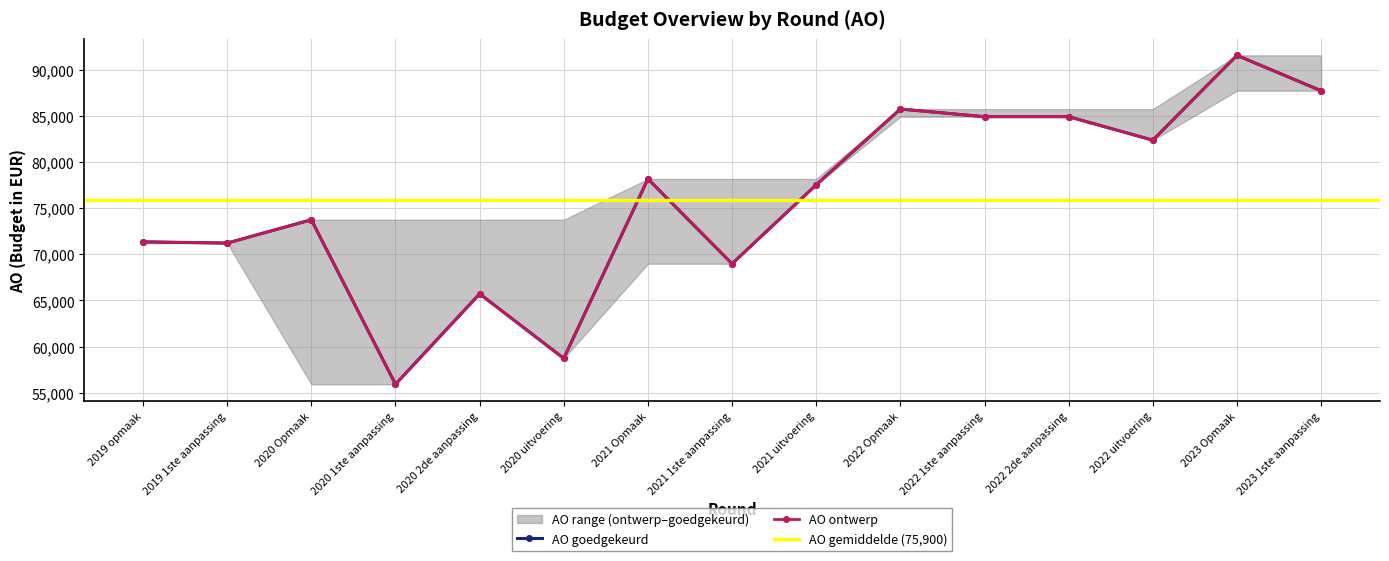

True or false: AO_ontwerp and AO_goedgekeurd cross at least once.

False